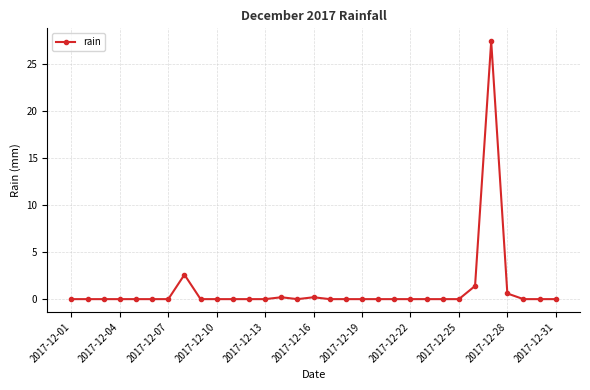

True or false: the data has more than 2 interior local peaks.

True